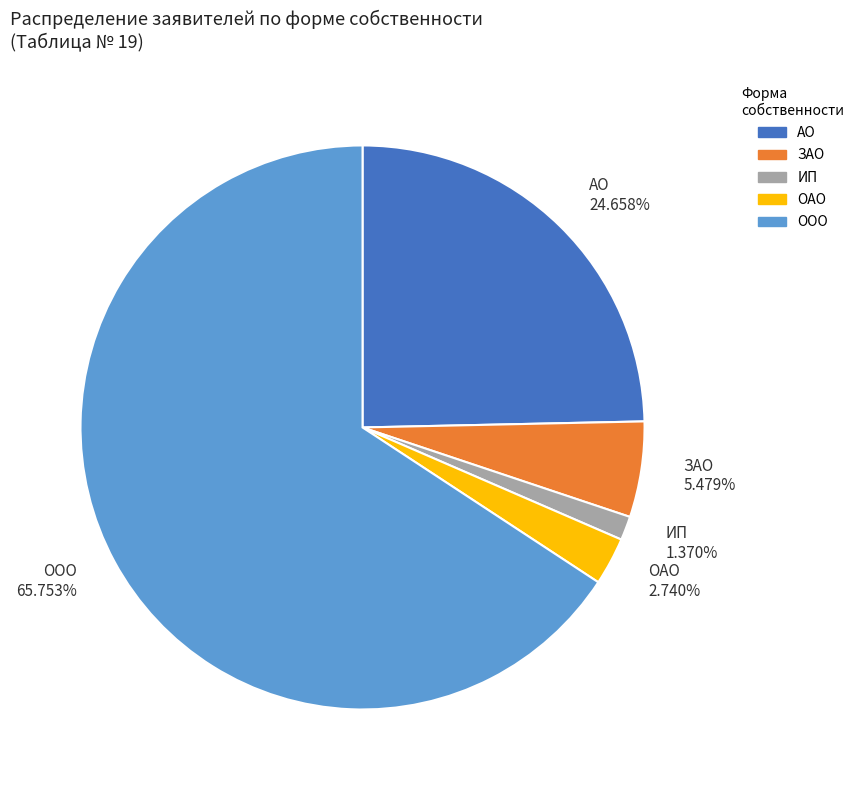

Which slice is the largest?

ООО